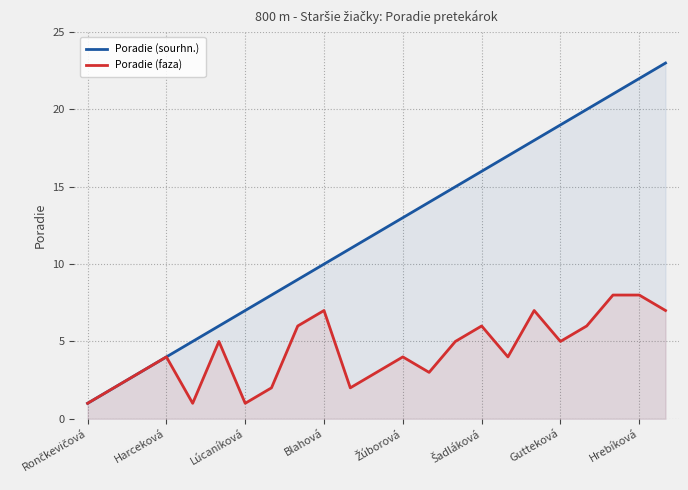

True or false: Poradie (sourhn.) and Poradie (faza) intersect in this chart.

False